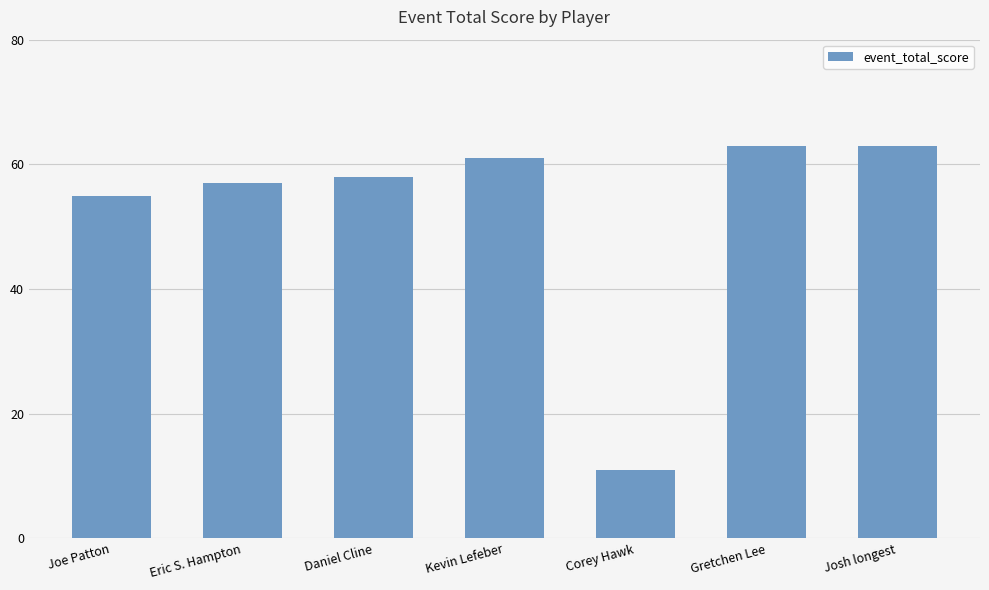

What position from the right is Joe Patton?

7